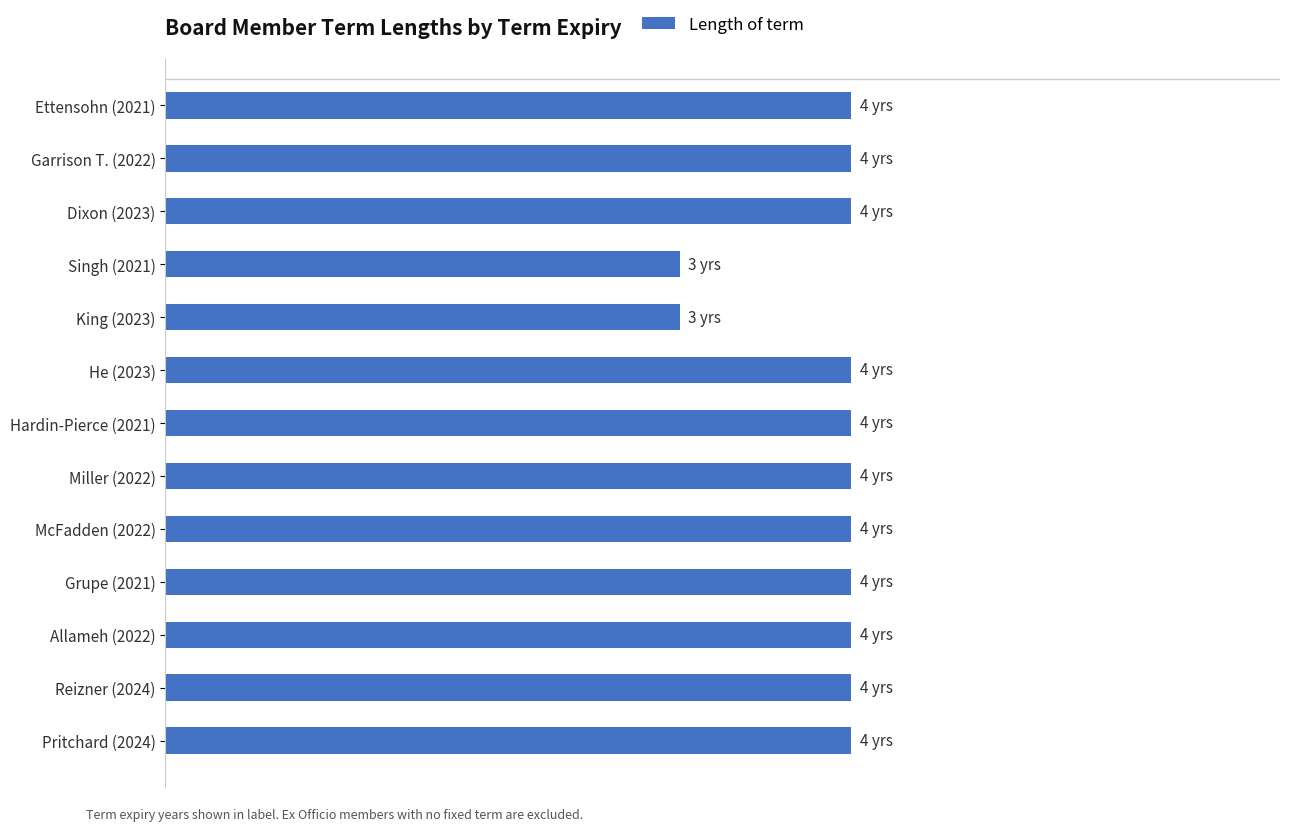

What is the average value?

4